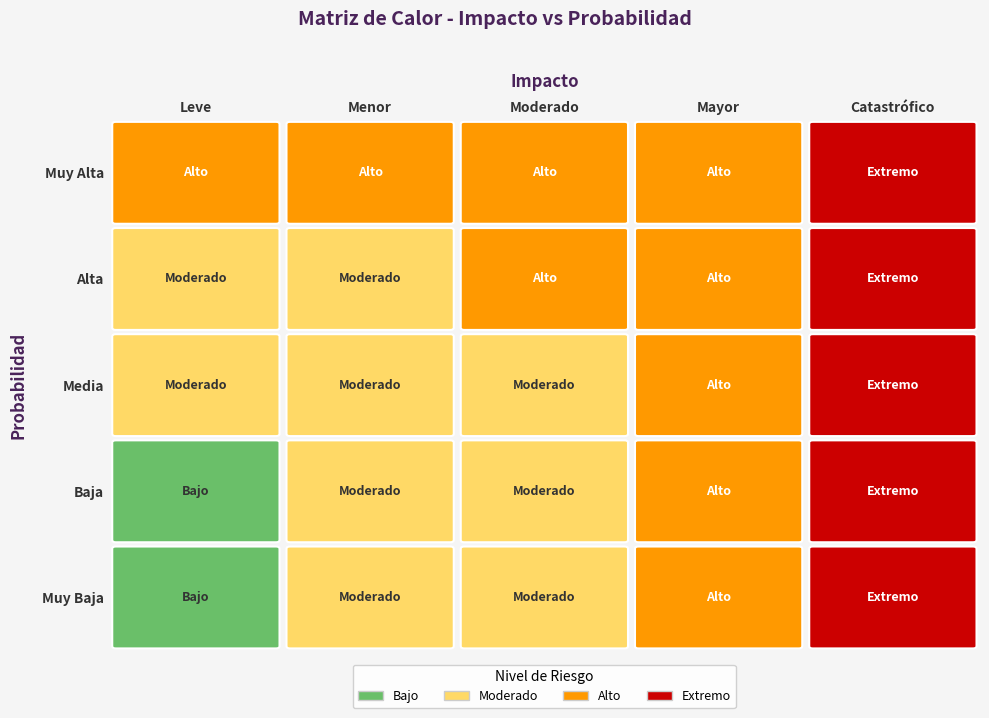

What is the difference between the maximum and minimum values in the Muy Baja series?

3